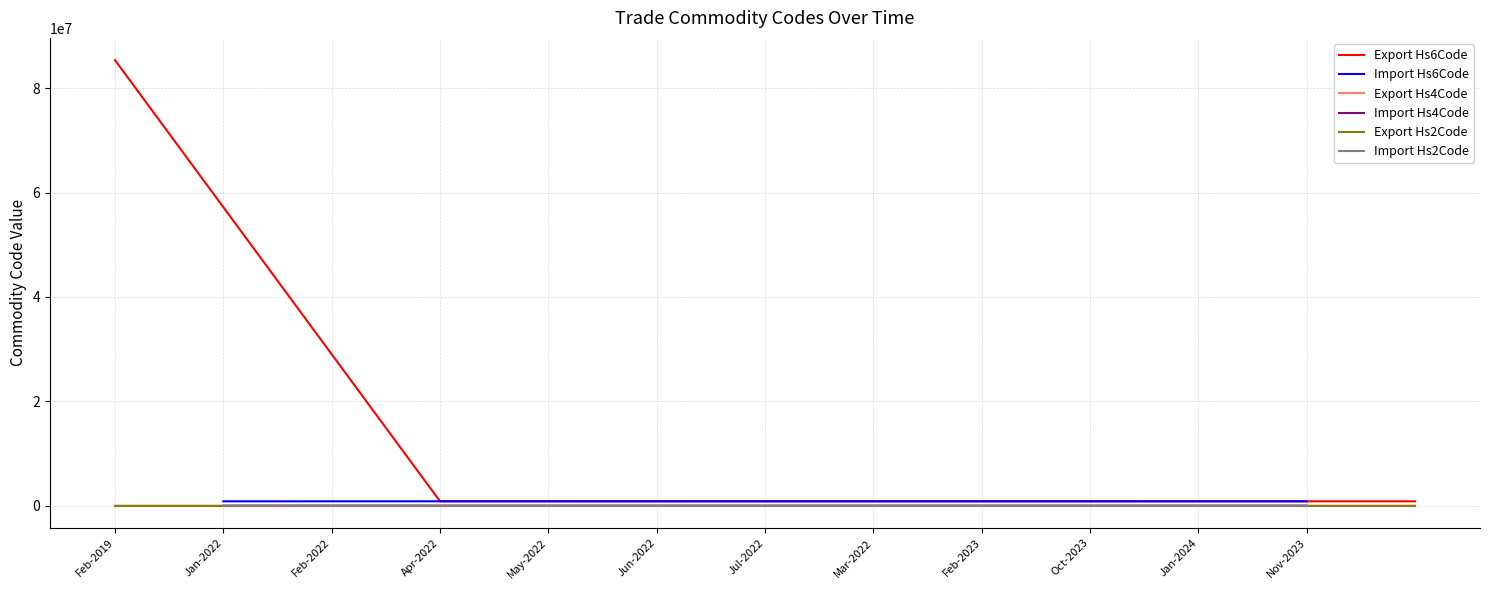

At which label does Export Hs6Code reach its peak?

Feb-2019